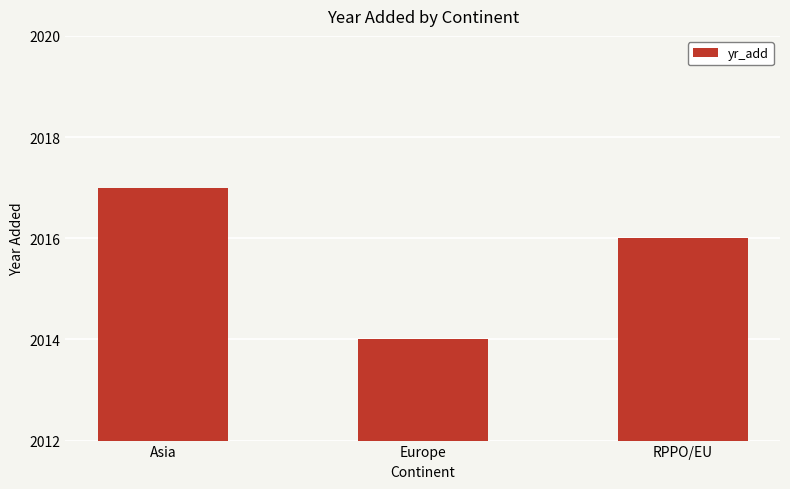

What is the maximum value shown in the chart?

2017